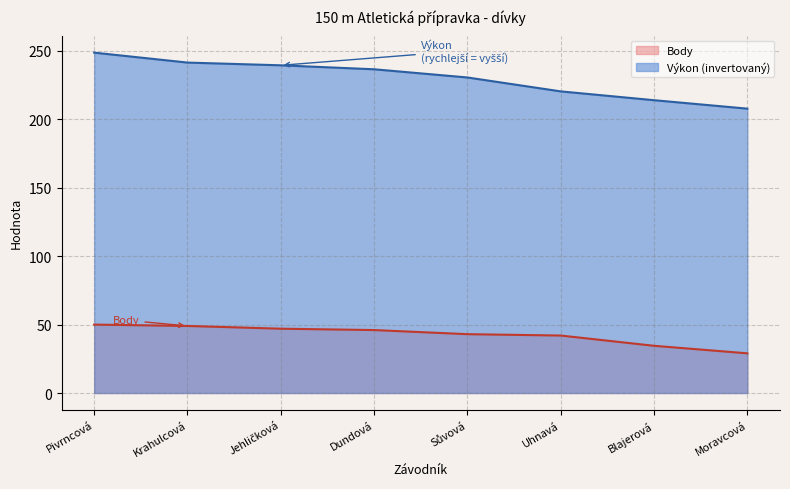

What value does the Výkon series have at Blajerová?

214.0